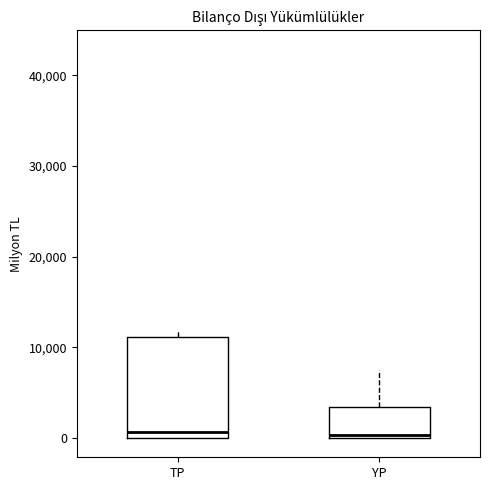

Reading left to right, read every box against the y-axis: the position of its median line, the range the box covers, and the ends of its whiskers. The values are not printed on the chart, so give them approximately, as read against the axis.

TP: median 1000, box 0 to 11000, whiskers 0 to 12000
YP: median 0 (just above the box's lower edge), box 0 to 3000, whiskers 0 to 7000